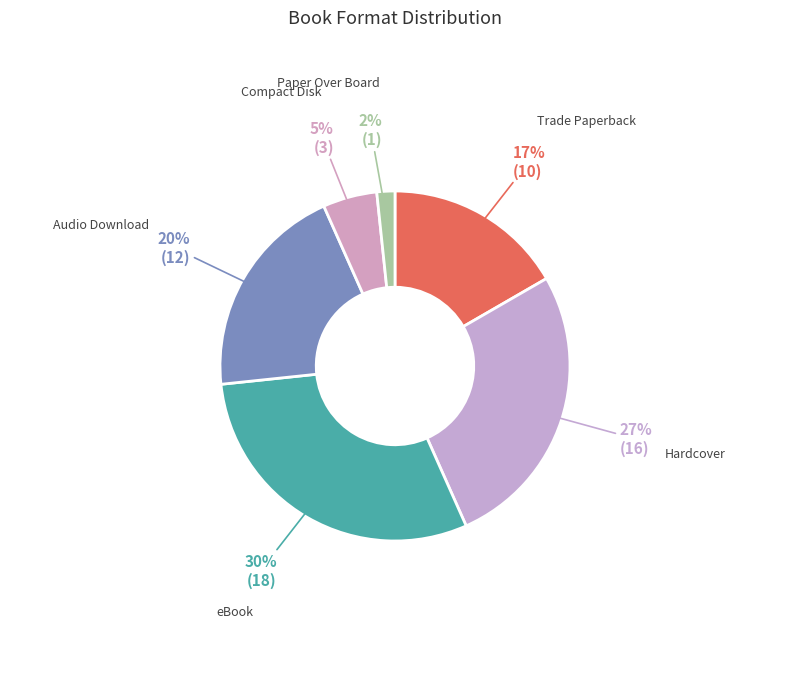

How many slices are in this pie chart?

6